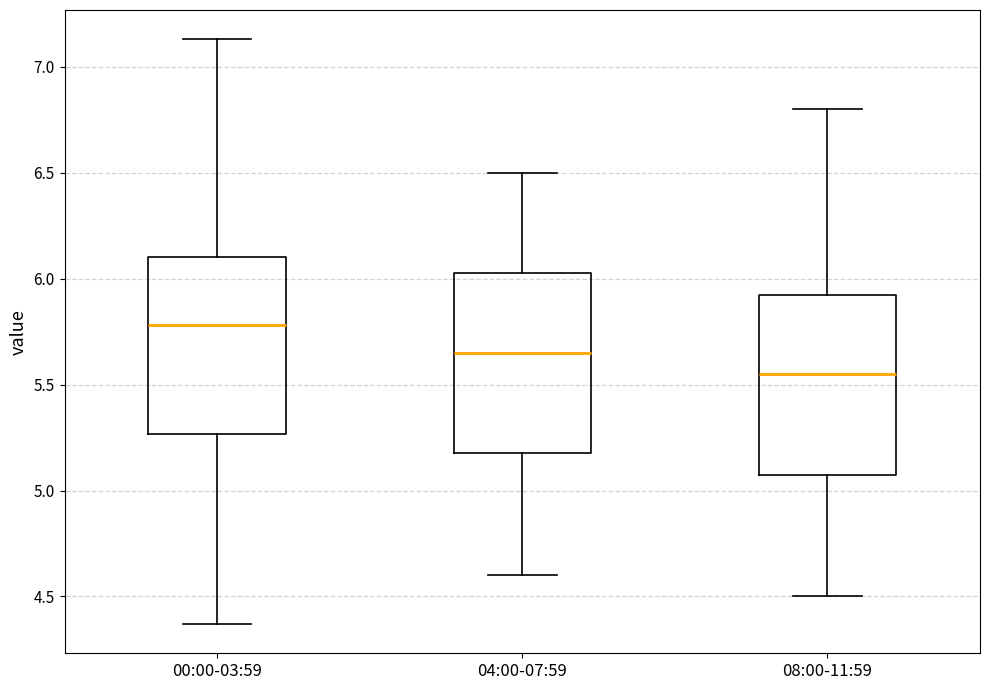

Reading left to right, read every box against the y-axis: the position of its median line, the range the box covers, and the ends of its whiskers. The values are not printed on the chart, so give them approximately, as read against the axis.

00:00-03:59: median 5.80, box 5.25 to 6.10, whiskers 4.35 to 7.15
04:00-07:59: median 5.65, box 5.20 to 6.05, whiskers 4.60 to 6.50
08:00-11:59: median 5.55, box 5.10 to 5.95, whiskers 4.50 to 6.80